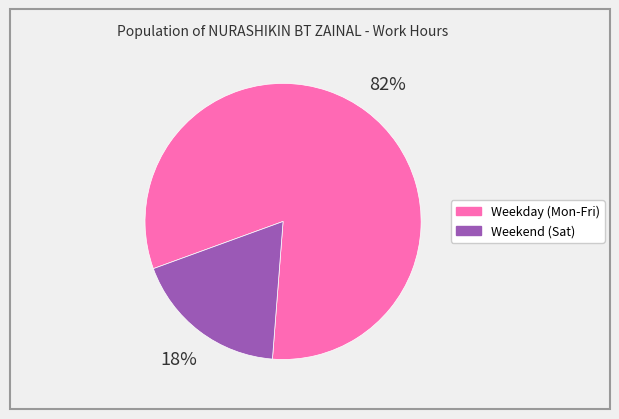

To the nearest percent, what is the average slice percentage?

50%